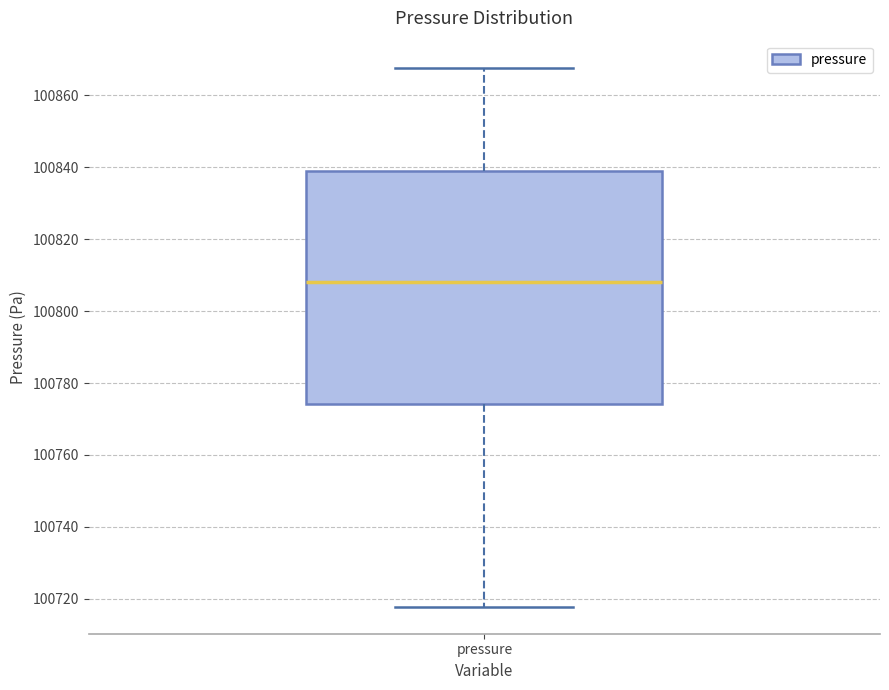

Transcribe this box plot: give where the median line is, the range the box spans, and where the two whiskers end, as read against the y-axis. The values are not printed on the chart, so give them approximately, as read against the axis.

median 100808, box 100774 to 100840, whiskers 100718 to 100868